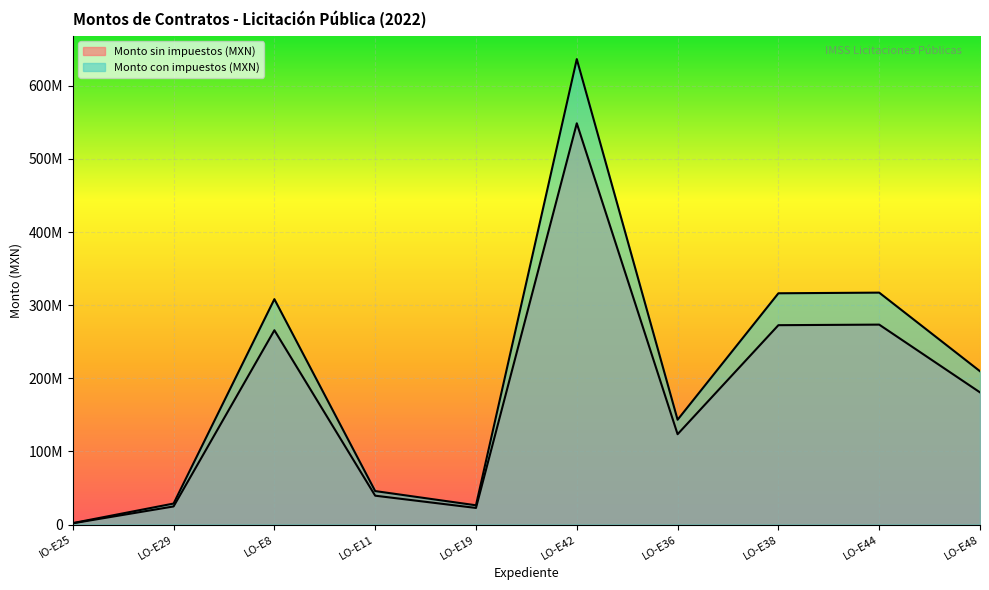

How many interior local valleys does the Monto sin impuestos (MXN) series have?

2